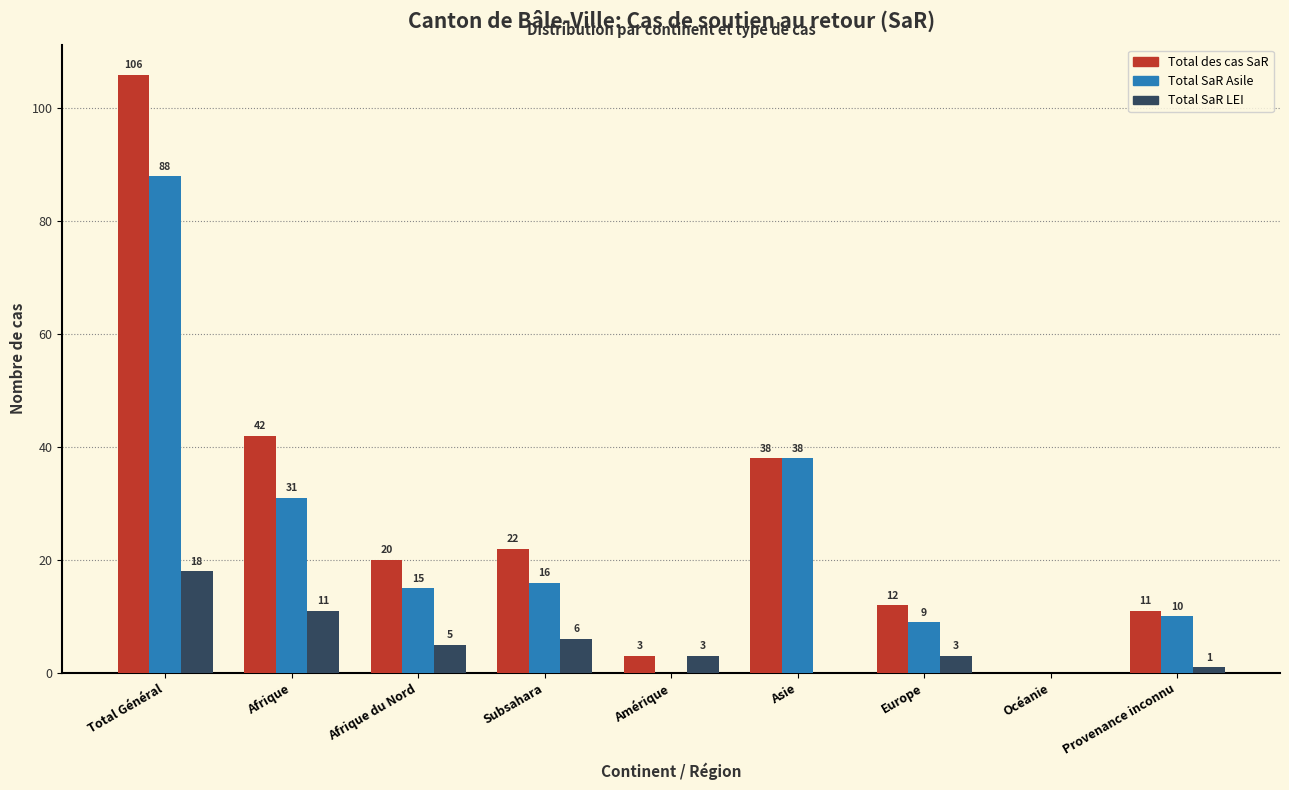

Reading right to left, what are all the values shown in this chart?

Total des cas SaR: Provenance inconnu=11	Océanie=0	Europe=12	Asie=38	Amérique=3	Subsahara=22	Afrique du Nord=20	Afrique=42	Total Général=106
Total SaR Asile: Provenance inconnu=10	Océanie=0	Europe=9	Asie=38	Amérique=0	Subsahara=16	Afrique du Nord=15	Afrique=31	Total Général=88
Total SaR LEI: Provenance inconnu=1	Océanie=0	Europe=3	Asie=0	Amérique=3	Subsahara=6	Afrique du Nord=5	Afrique=11	Total Général=18